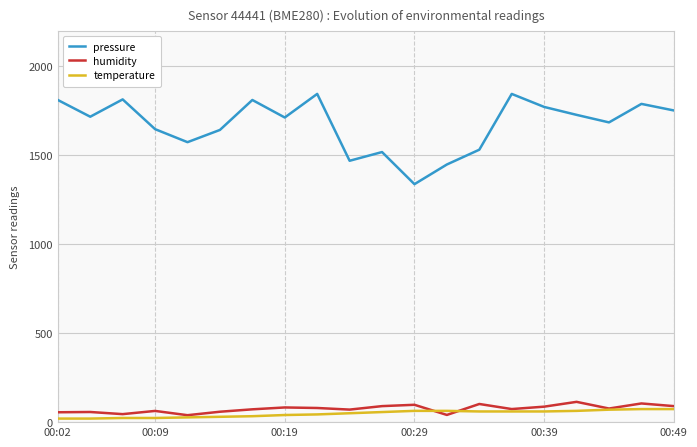

In humidity, how many points are higher than both neighbors (excluding endpoints)?

7